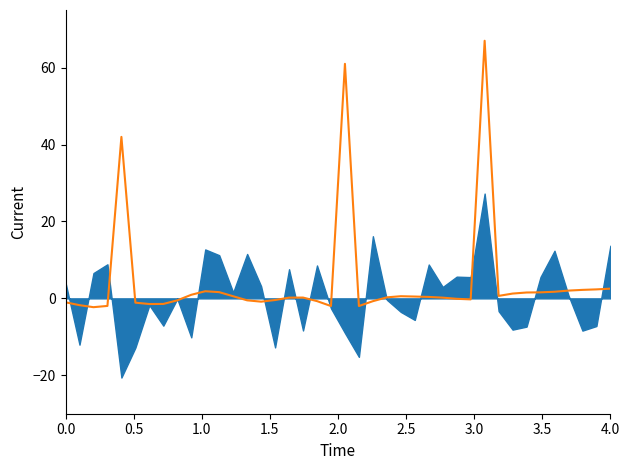

Does the chart display data point markers on the line(s)?

No